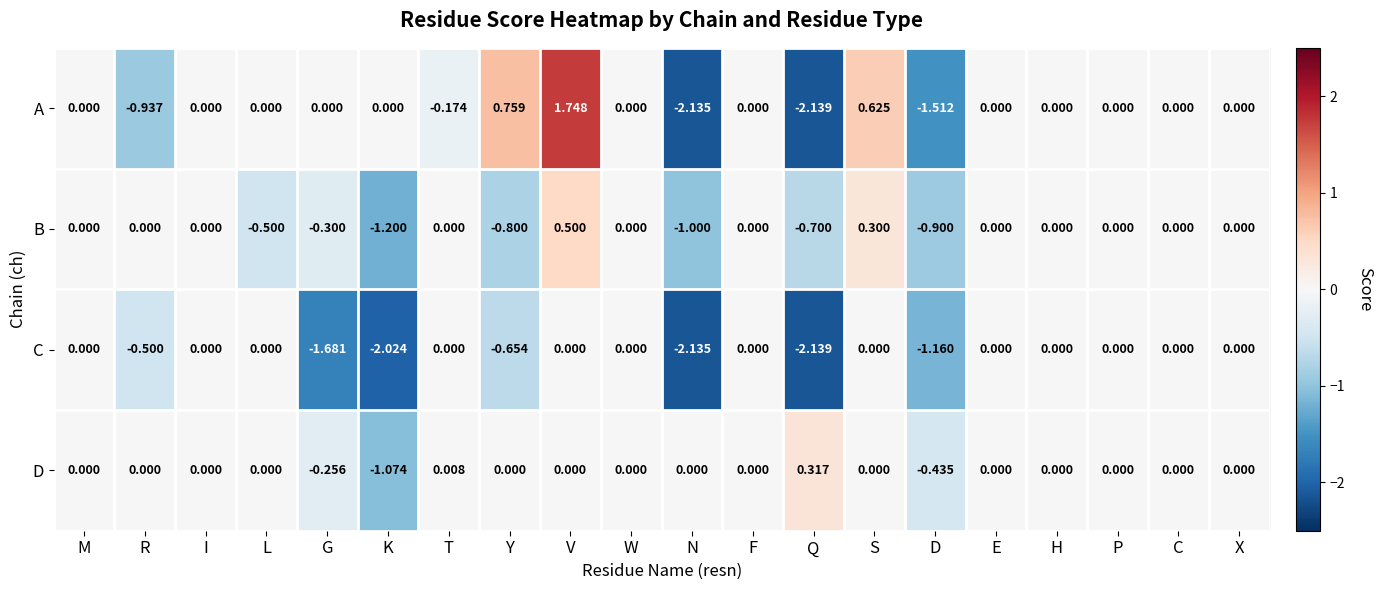

Which series has the largest total across all categories?

D